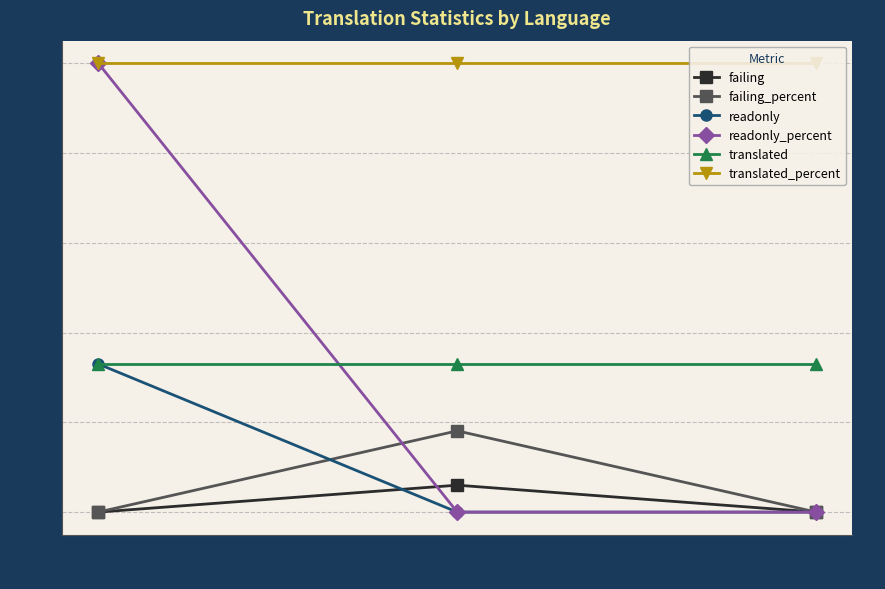

Reading left to right, extract all data points from this chart.

failing: 0.0	6.0	0.0
failing_percent: 0.0	18.1	0.0
readonly: 33.0	0.0	0.0
readonly_percent: 100.0	0.0	0.0
translated: 33.0	33.0	33.0
translated_percent: 100.0	100.0	100.0